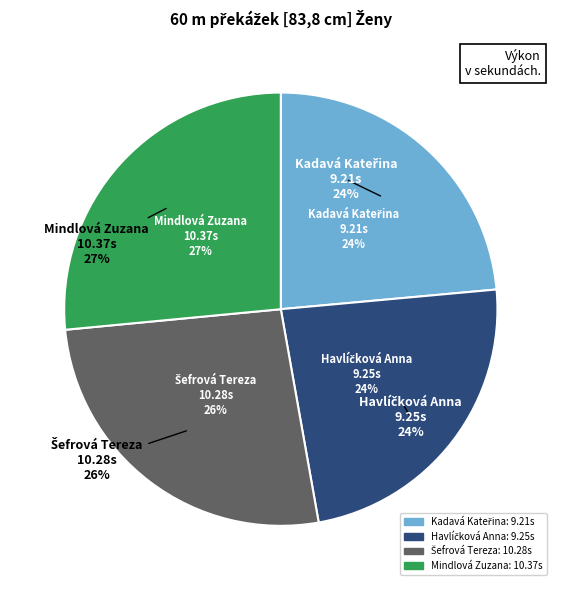

What portion of the pie excludes Havlíčková Anna?

76.3%